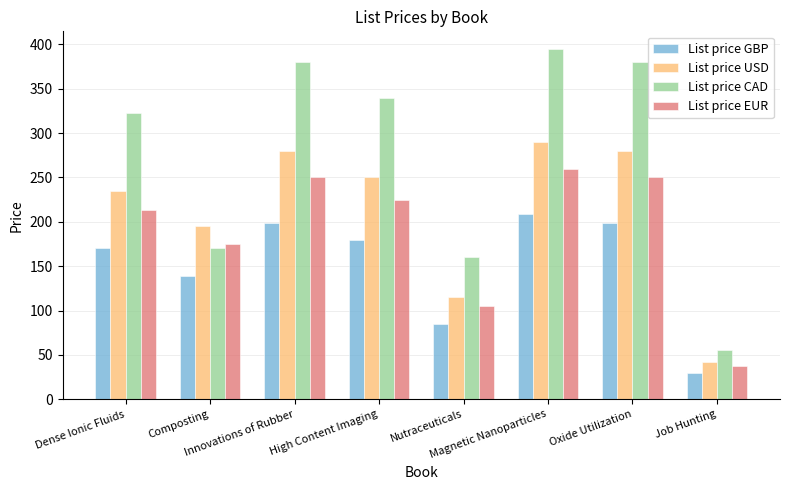

Reading right to left, extract all data points from this chart.

List price GBP: 30.0	199.0	209.0	85.0	179.0	199.0	139.0	170.0
List price USD: 42.0	280.0	290.0	115.0	250.0	280.0	195.0	235.0
List price CAD: 56.0	380.0	395.0	160.0	340.0	380.0	170.0	323.0
List price EUR: 37.0	250.0	260.0	105.0	225.0	250.0	175.0	213.0